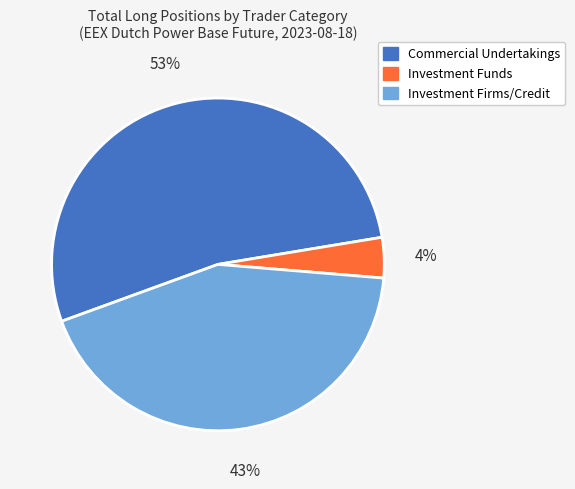

How many segments does this pie chart have?

3